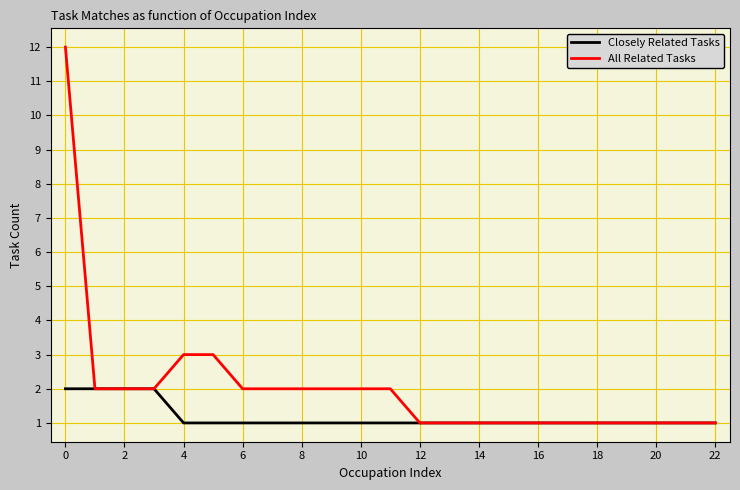

Which series has the largest range (max minus min)?

All Related Tasks